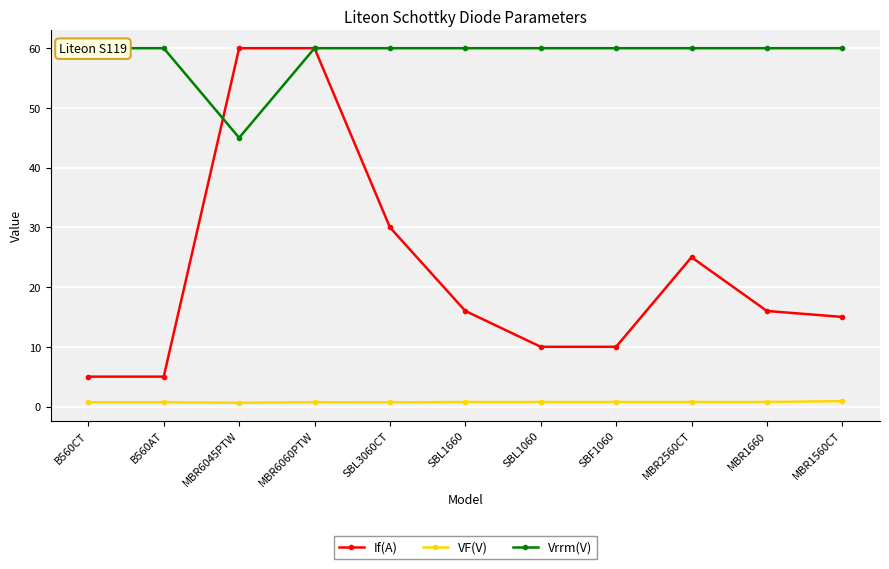

How many intersections are there between If(A) and Vrrm(V)?

1